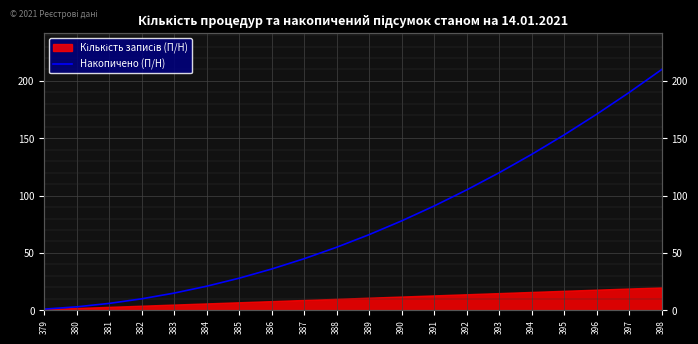

Reading left to right, what are all the values shown in this chart?

379=1	380=3	381=6	382=10	383=15	384=21	385=28	386=36	387=45	388=55	389=66	390=78	391=91	392=105	393=120	394=136	395=153	396=171	397=190	398=210